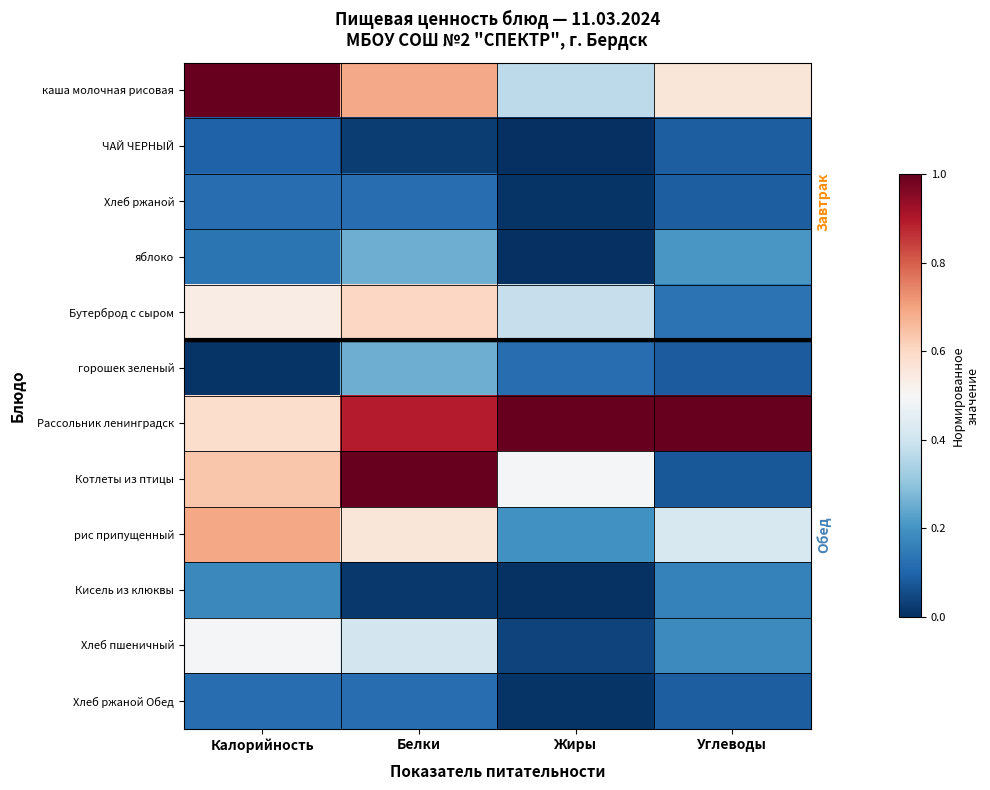

What is the difference between the highest and lowest values at Калорийность?

1.0